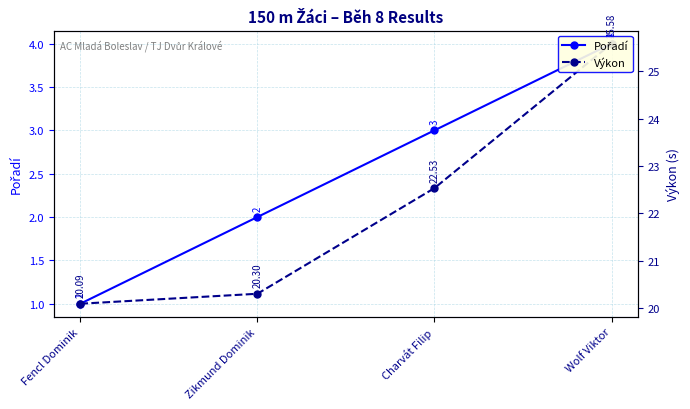

What is the smallest value displayed?

1.0